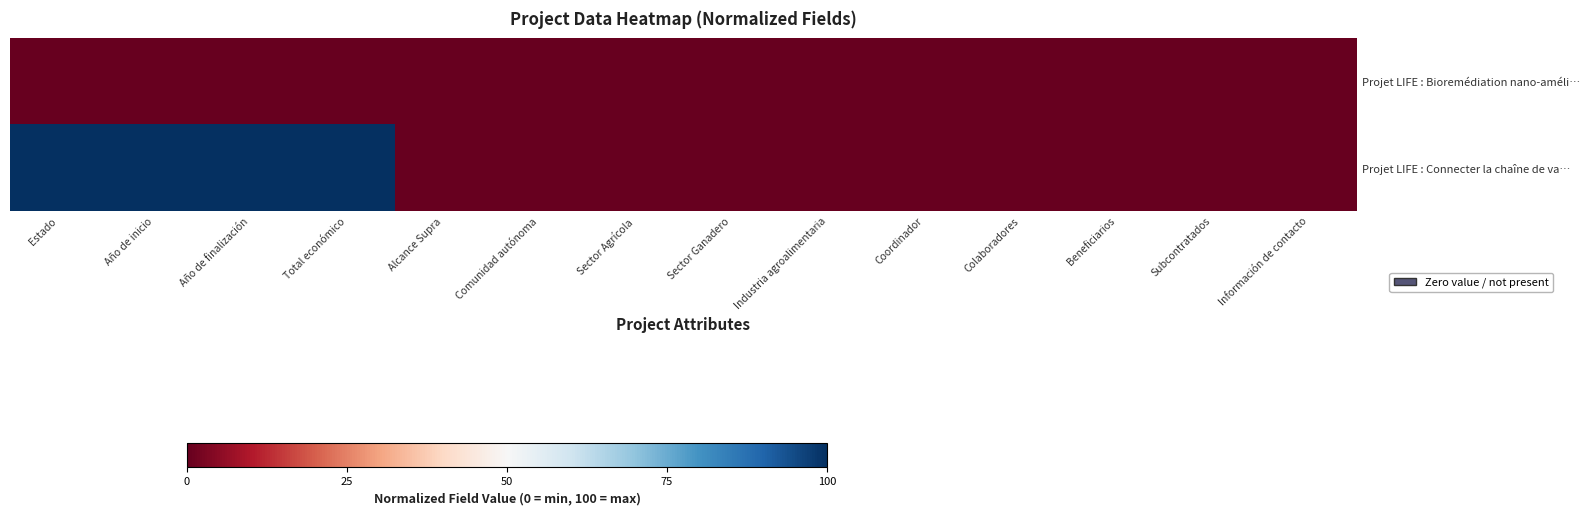

Rank the series at Coordinador from highest to lowest value.

Projet LIFE : Bioremédiation nano-améli…, Projet LIFE : Connecter la chaîne de va…